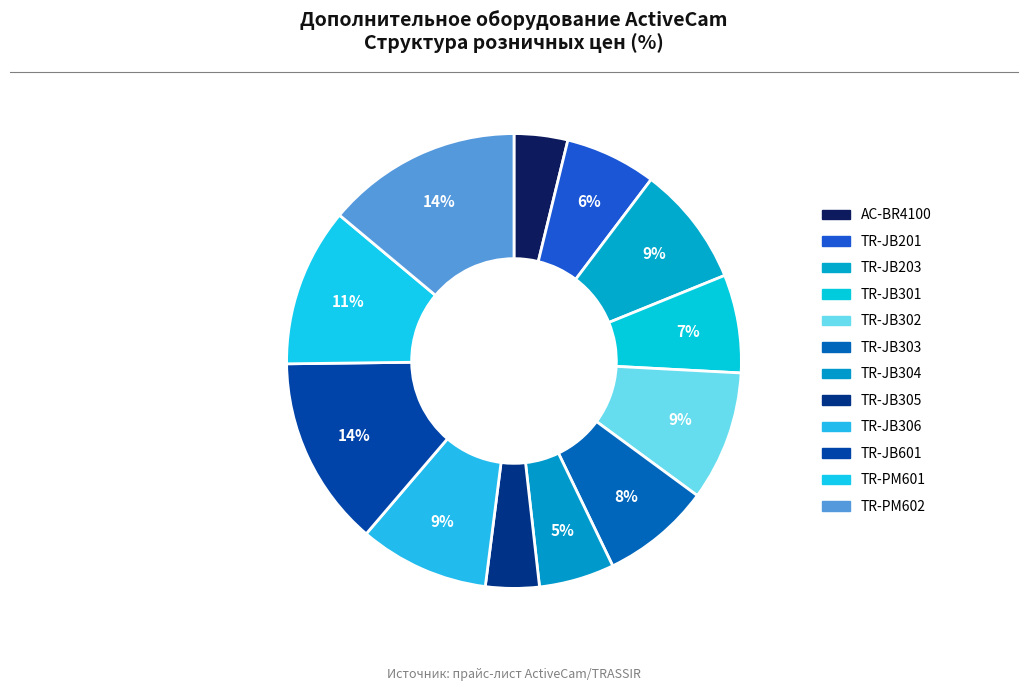

Is there any slice that represents more than half of the pie?

No